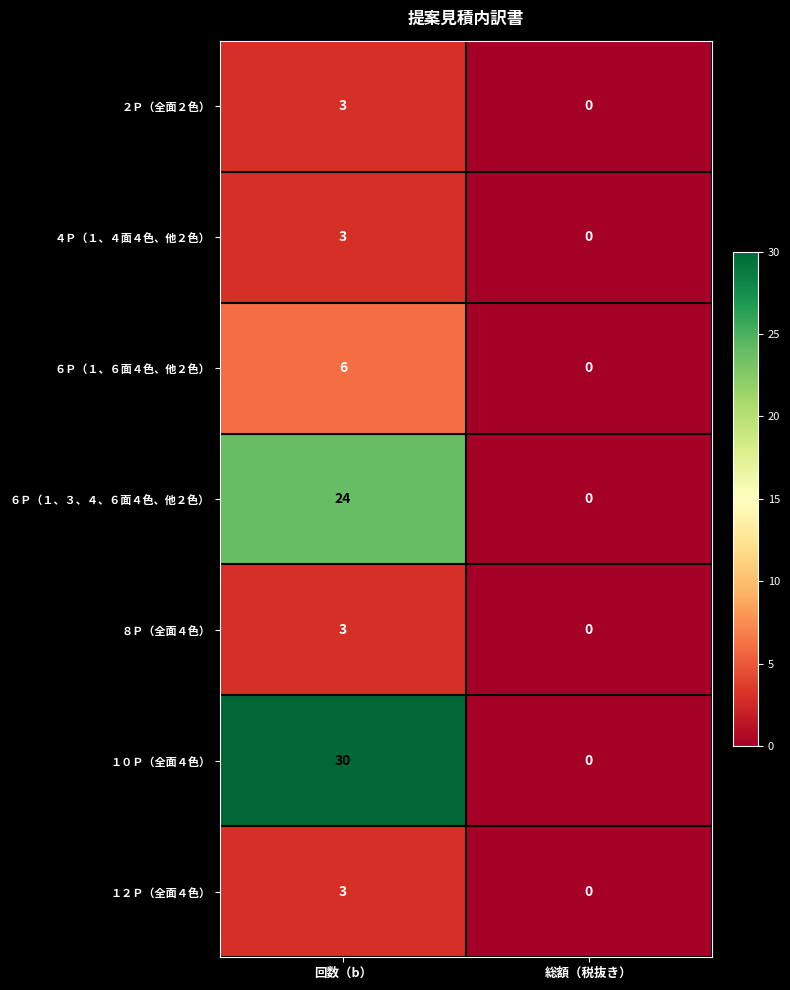

Which series has the widest spread of values?

１０Ｐ（全面４色）